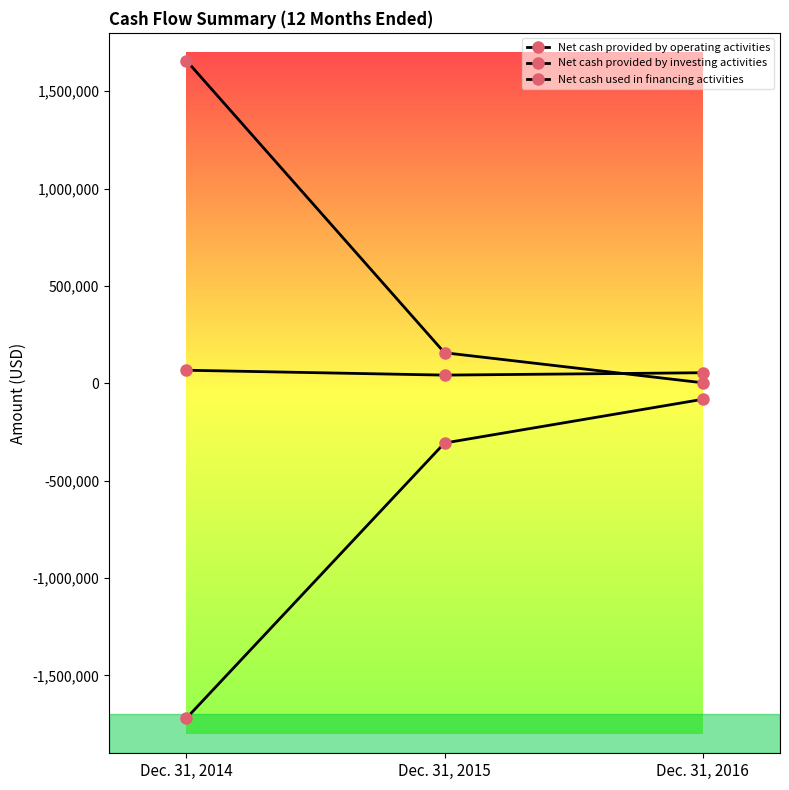

At which label is Net cash provided by investing activities closest to 830126?

Dec. 31, 2015